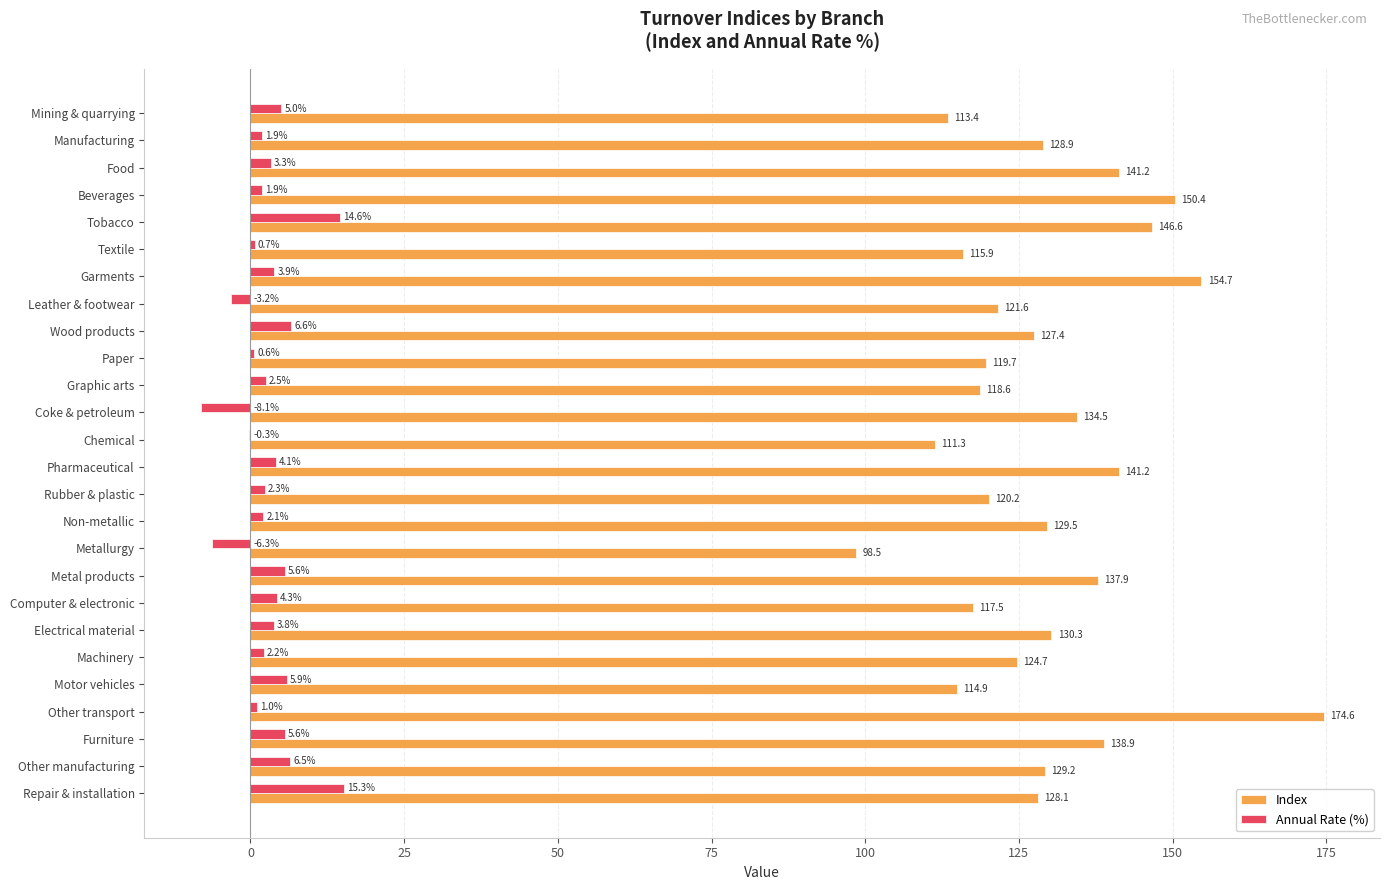

At which label is Annual Rate (%) closest to 3?

Food